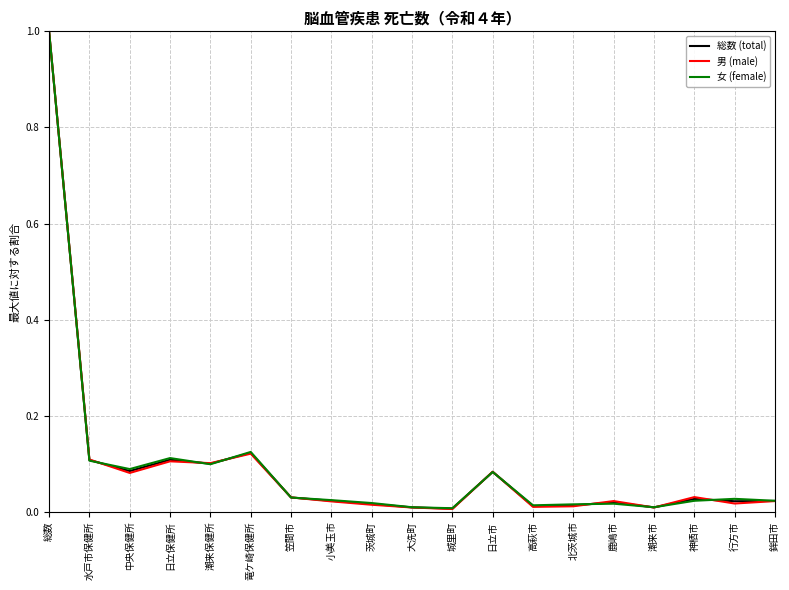

Which series changed the most between 水戸市保健所 and 小美玉市?

男 (male)